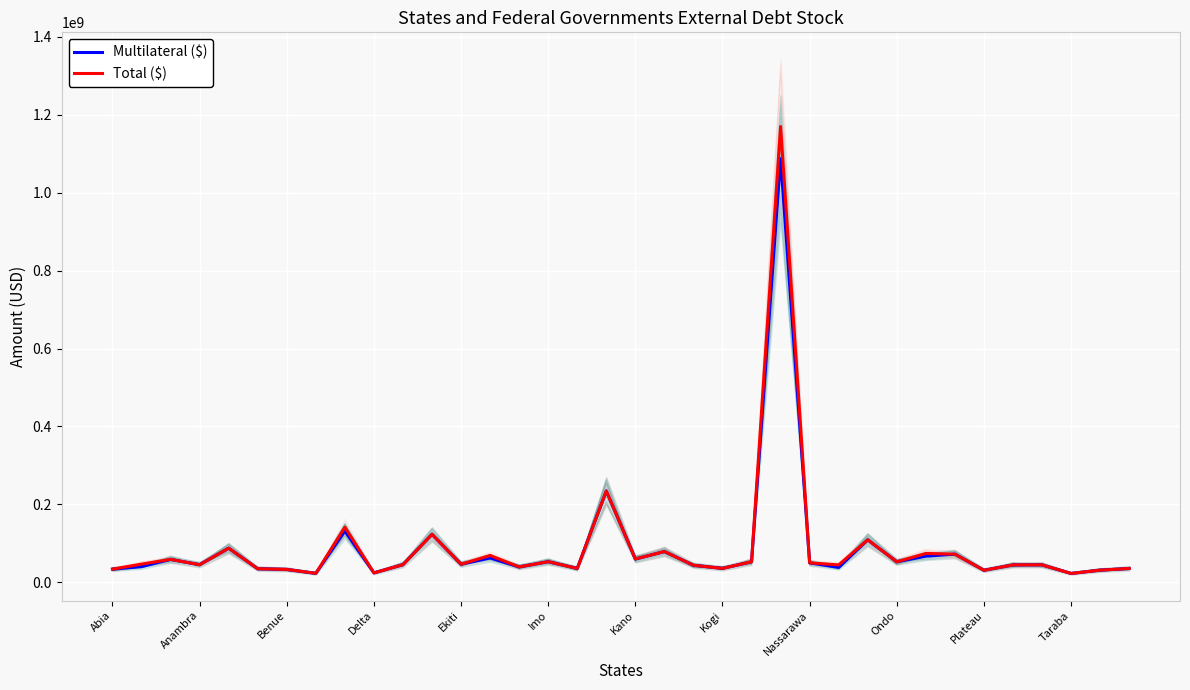

What are all the series names shown in the legend?

Multilateral ($), Total ($)